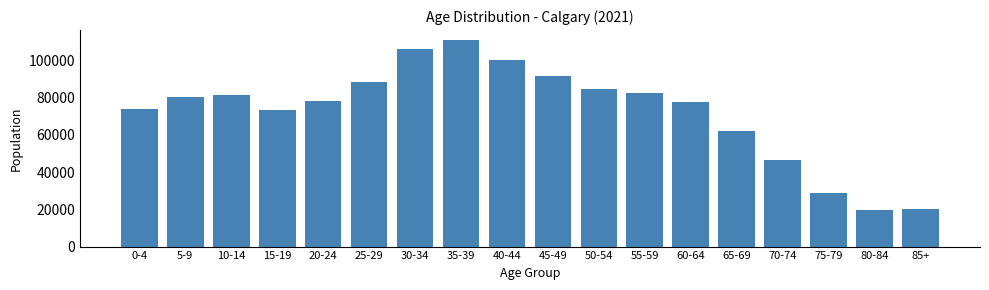

At which category does the chart reach its peak across all series?

35-39